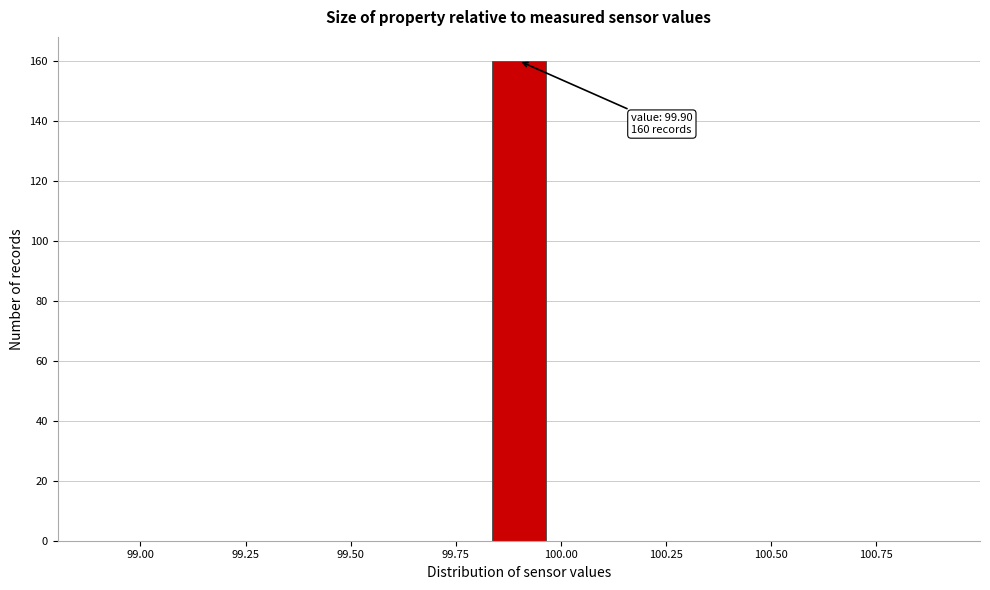

Around what value on the x-axis is the tallest bar? Give the approximate position of its centre, as read against the axis.

99.90